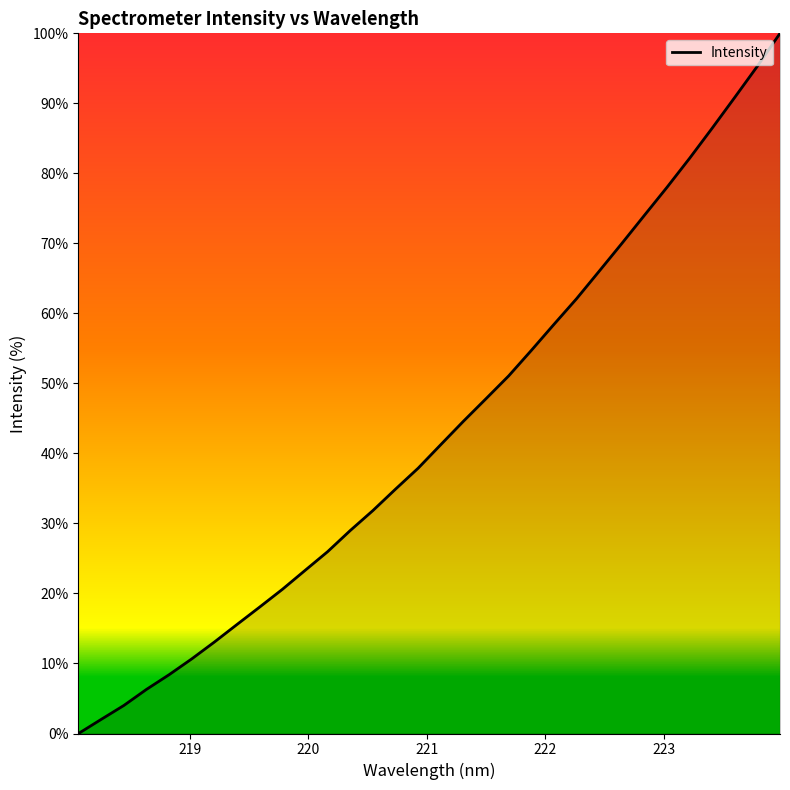

What is the difference between the maximum and minimum values?

100.0